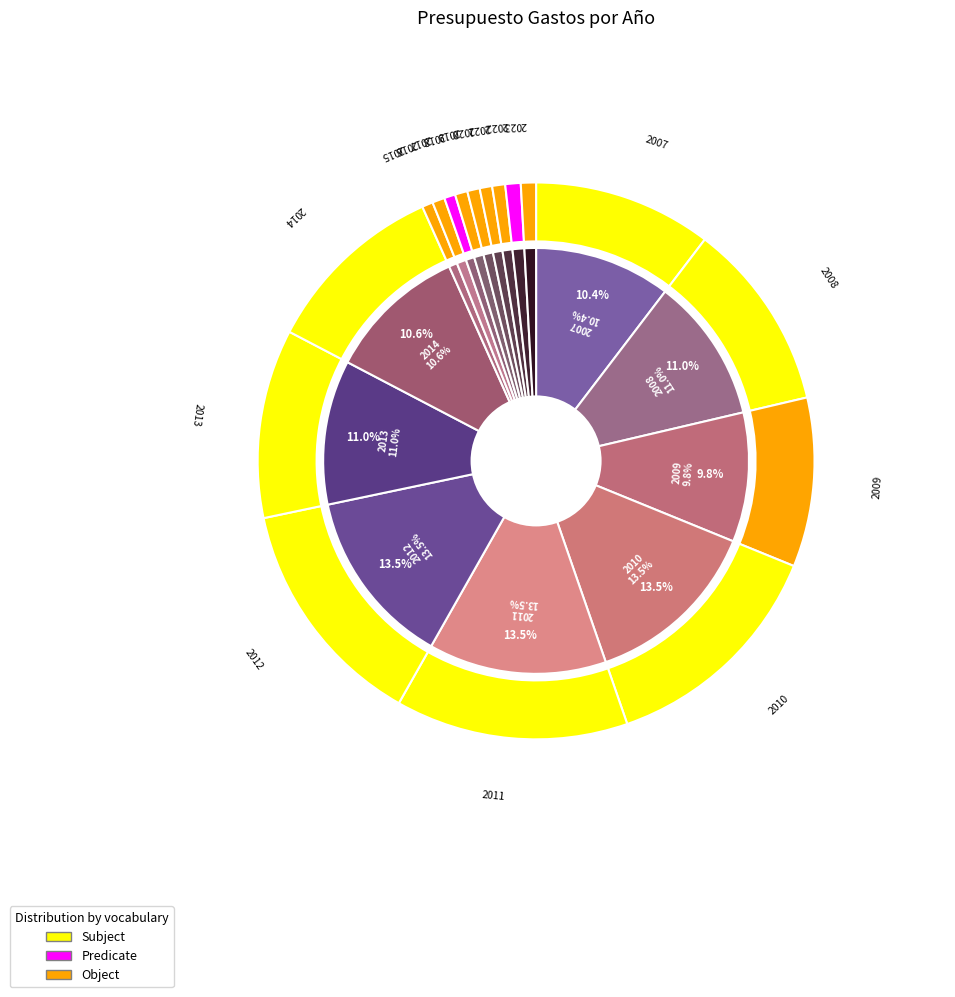

Combined, what portion of the pie is 2020 and 2009?

10.5%